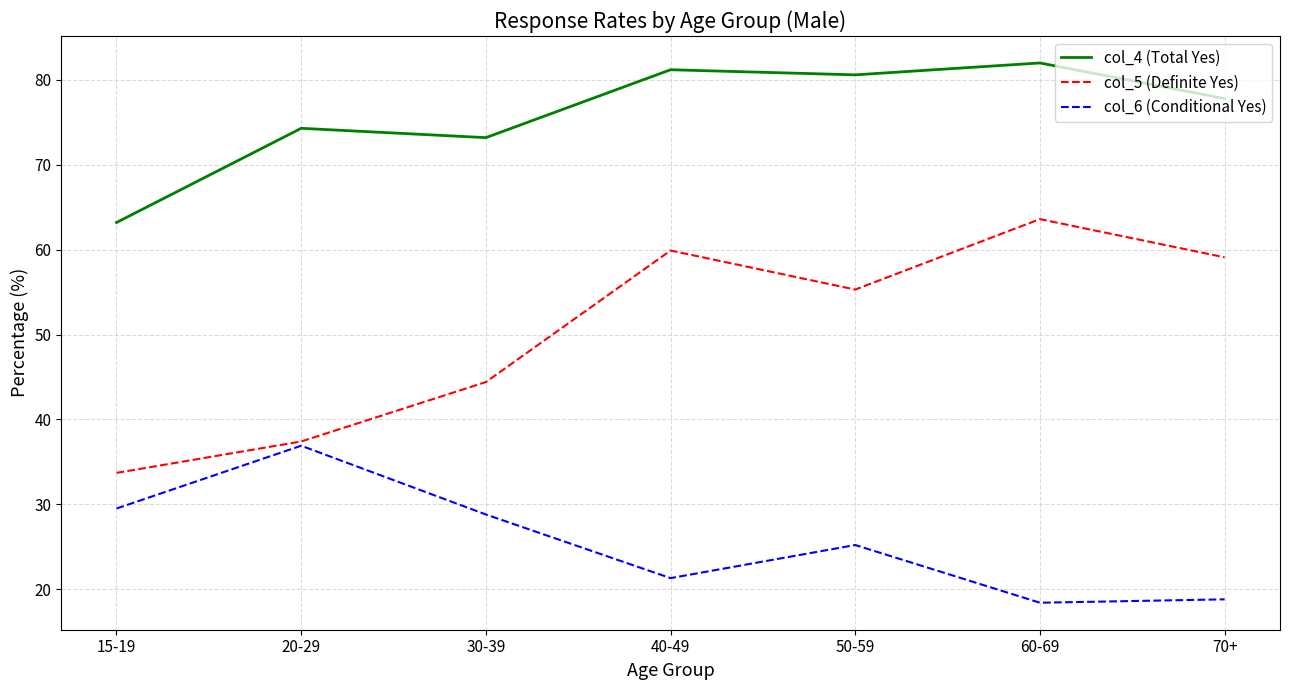

True or false: col_5 (Definite Yes) and col_4 (Total Yes) cross at least once.

False